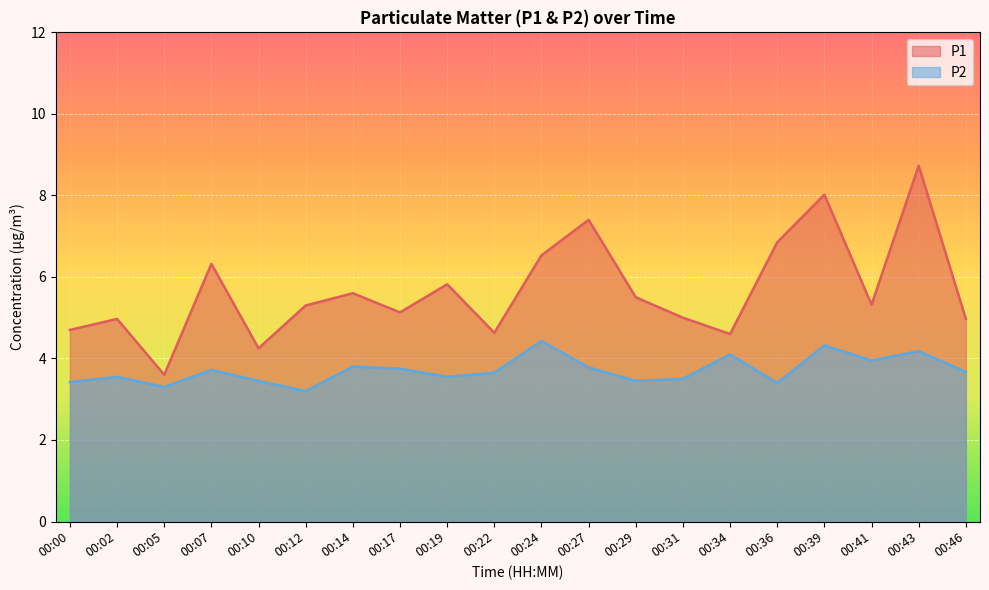

At which category does P1 reach its first local peak?

00:02